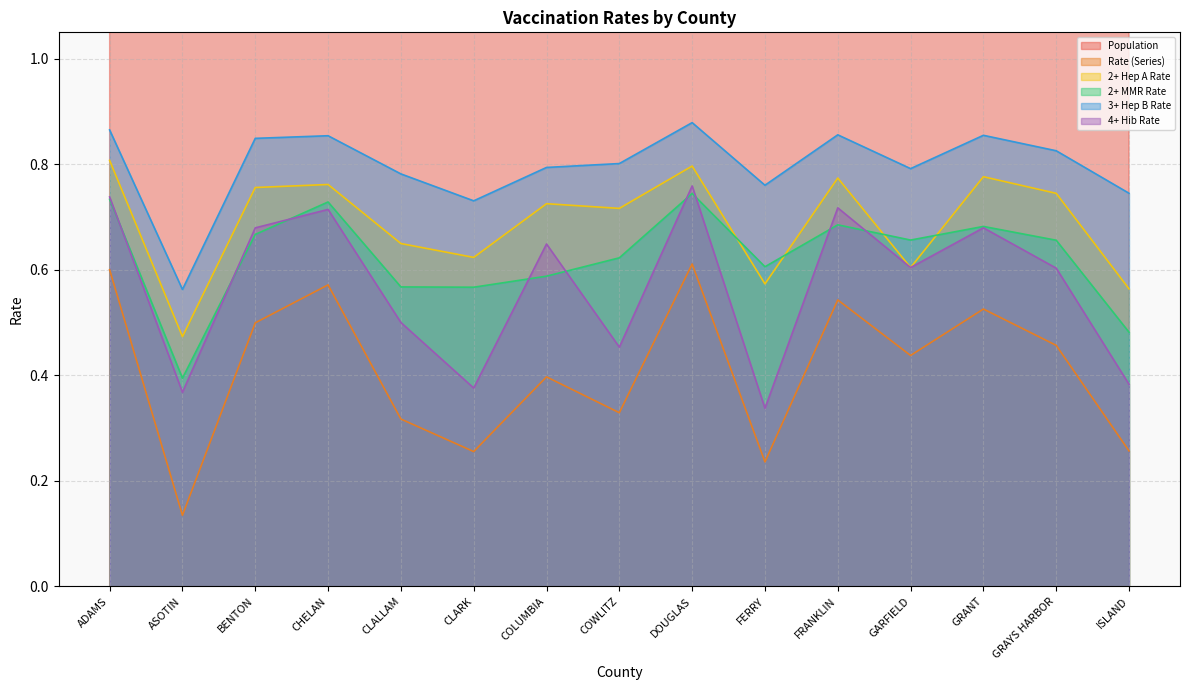

The 2+ Hep A Rate series shows 1.3 at CHELAN. True or false?

False